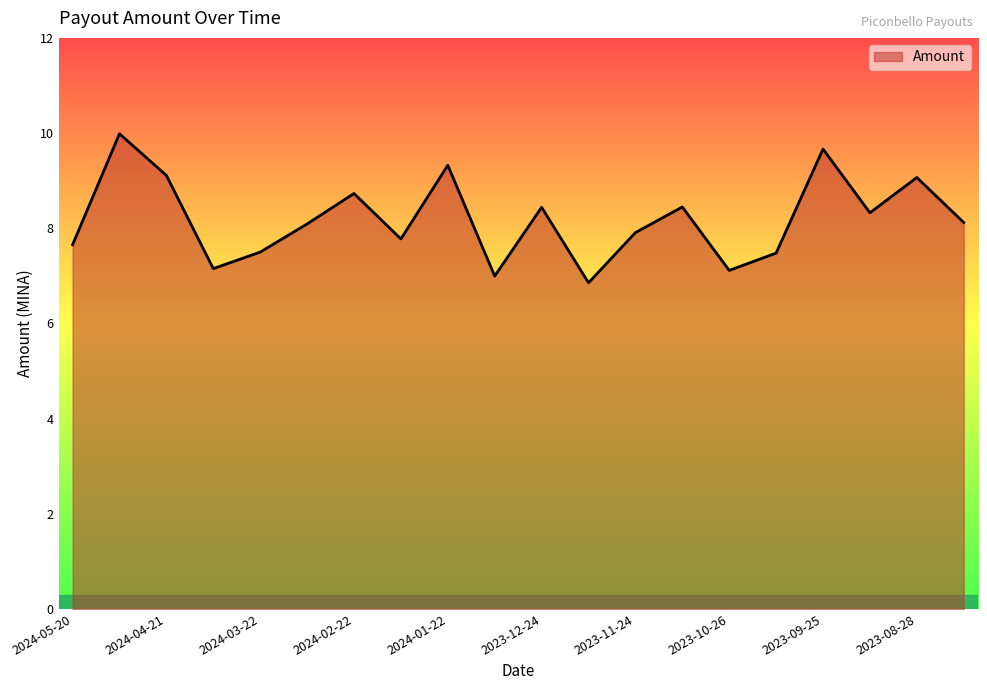

What is the smallest value displayed?

6.9